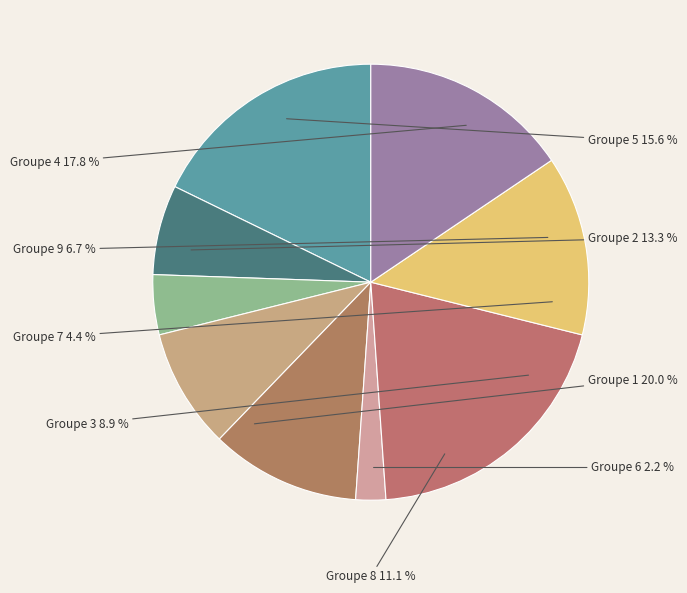

What is the total percentage of 9 and 7?

11.1%